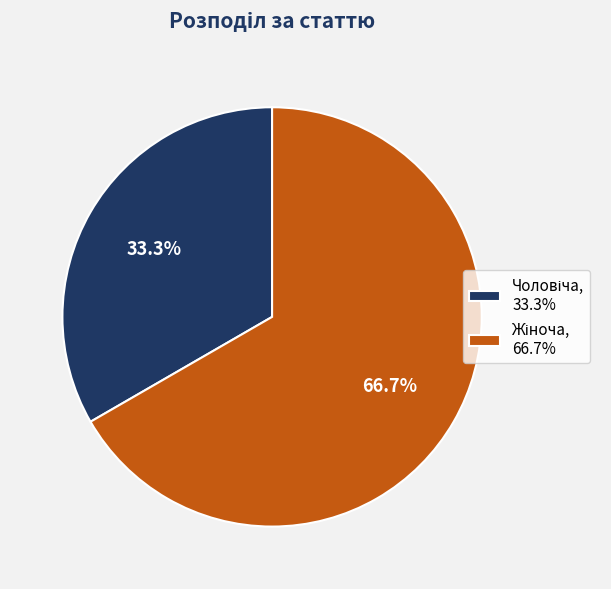

Is there a majority slice in this chart?

Yes